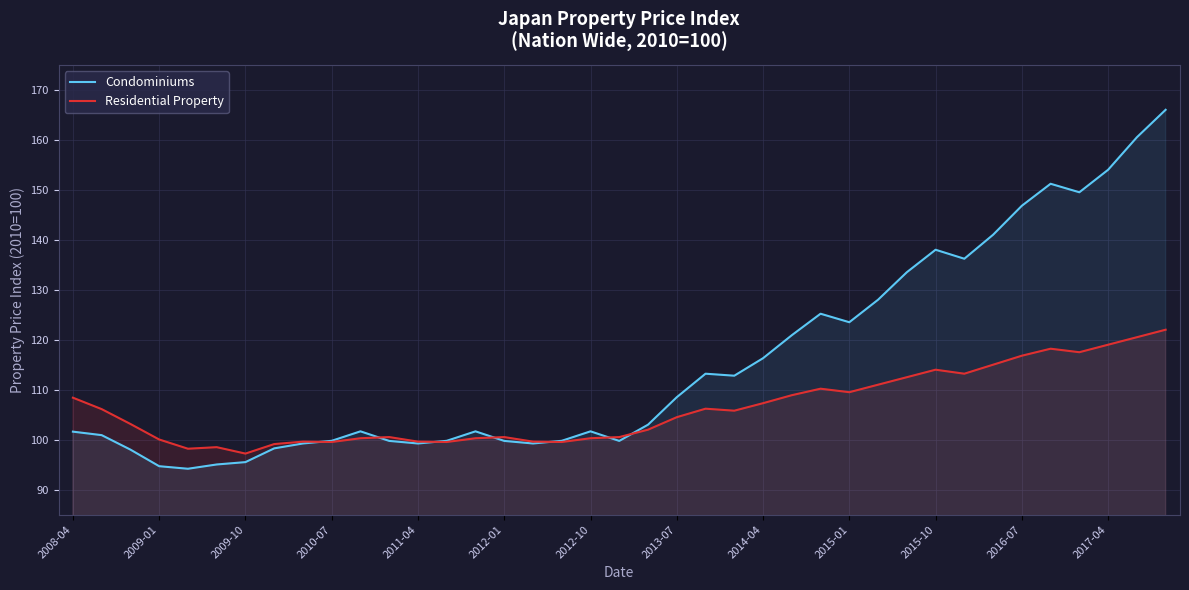

Which series has the largest total across all categories?

Condominiums